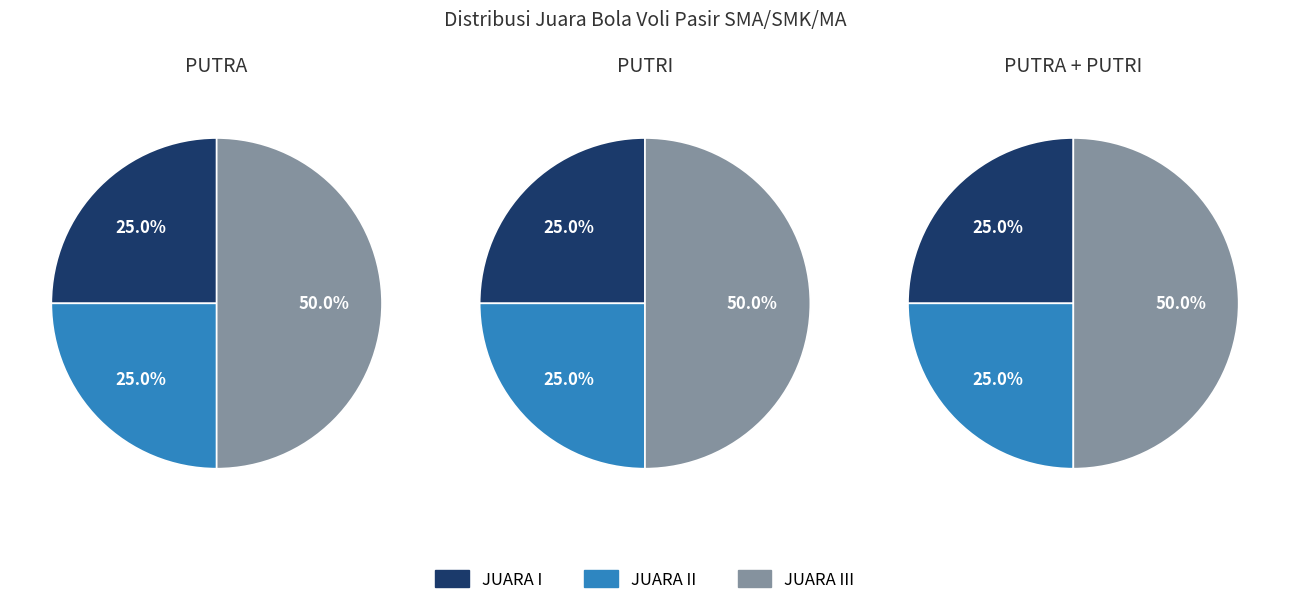

Count the number of slices in the pie.

3